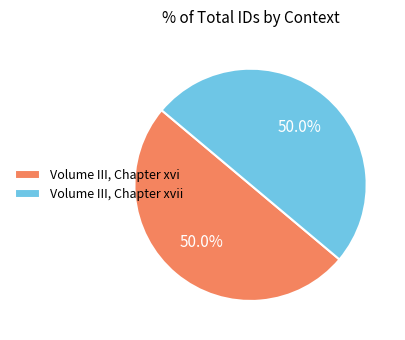

To the nearest percent, what is the combined percentage of Volume III, Chapter xvi and Volume III, Chapter xvii?

100%